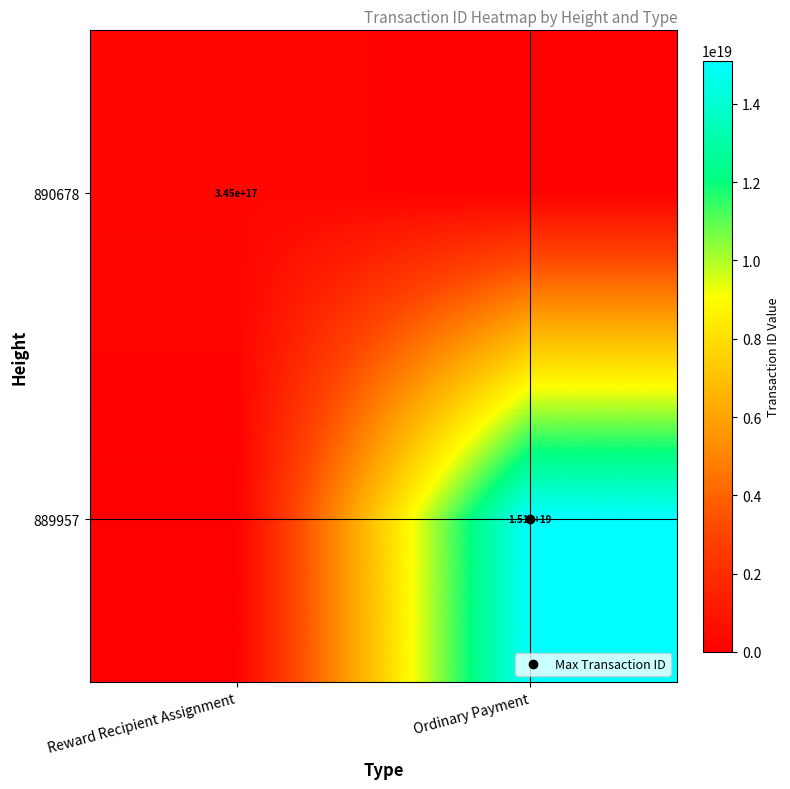

Count the number of data series in this chart.

2